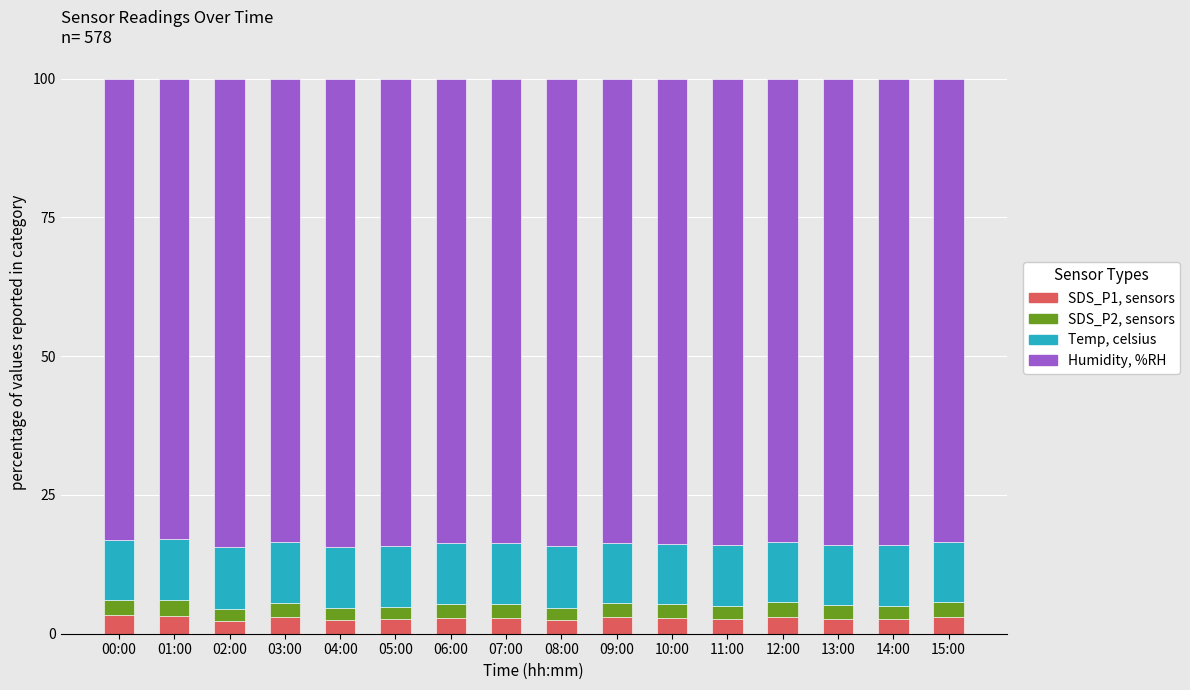

What is the total value across all series at 13:00?

100.0